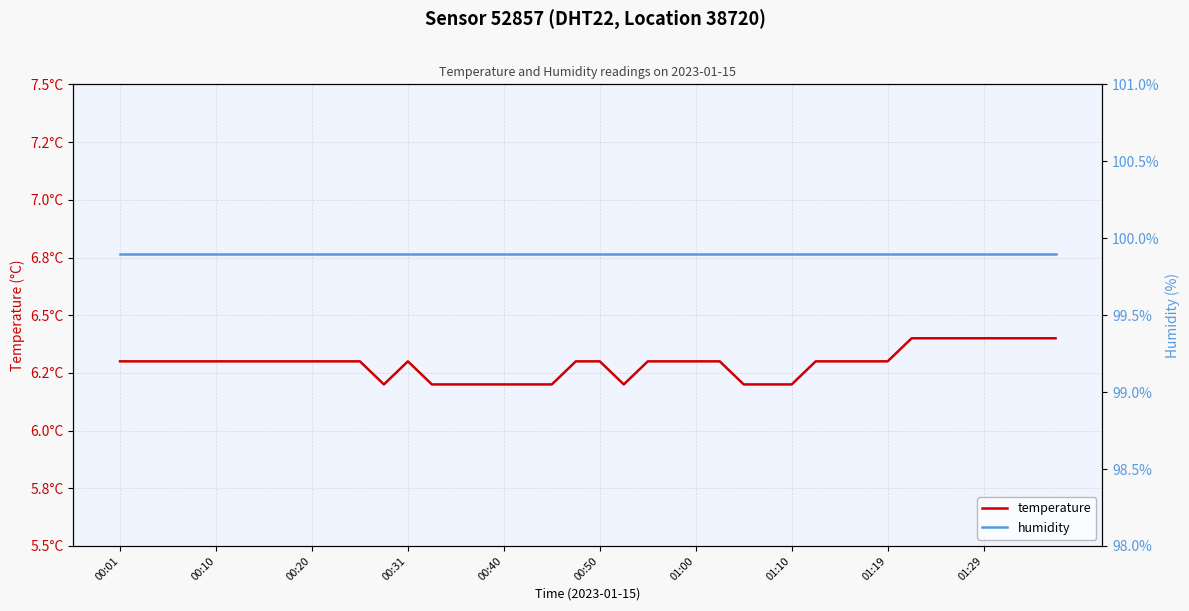

What are all the series names shown in the legend?

temperature, humidity